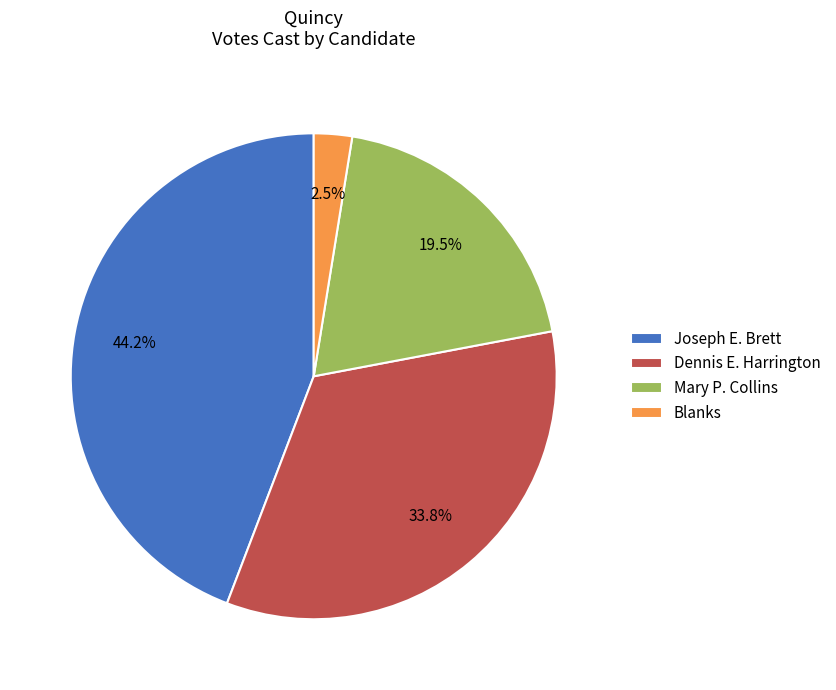

How much of the chart is everything except Blanks?

97.5%